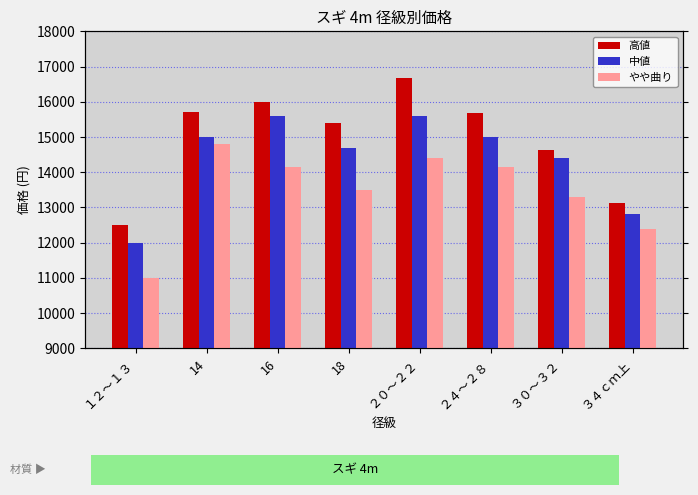

What are all the series names shown in the legend?

高値, 中値, やや曲り